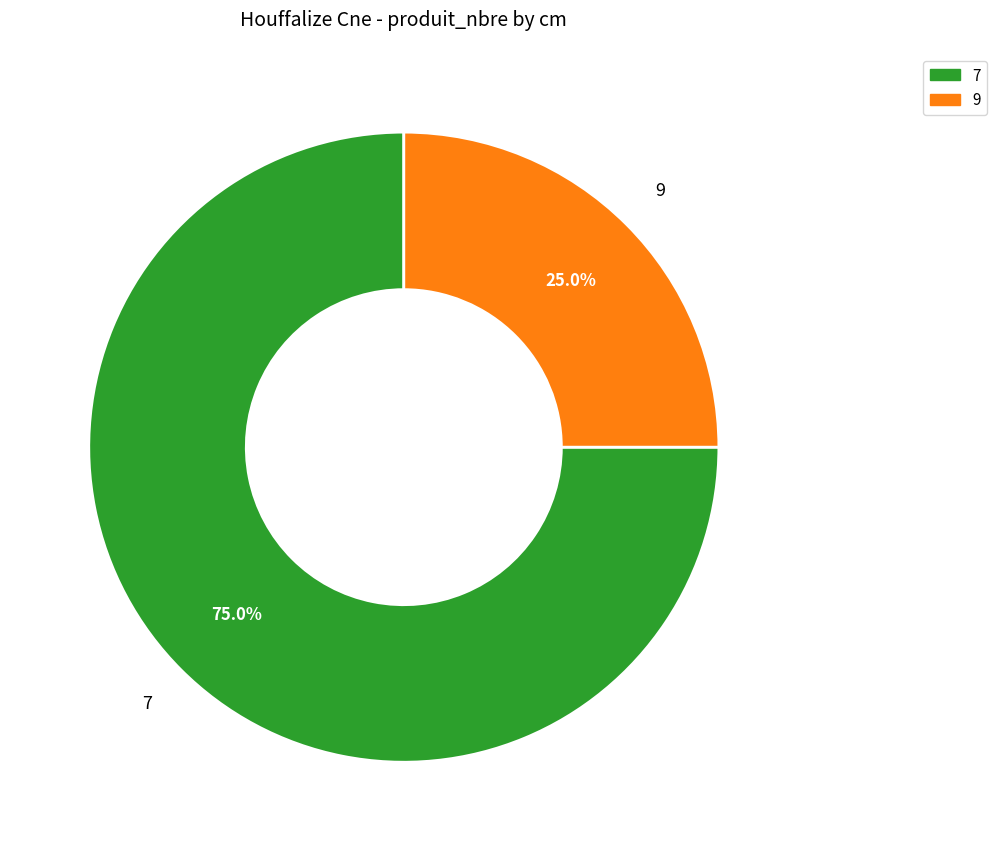

What percentage is the 7 slice, to the nearest percent?

75%